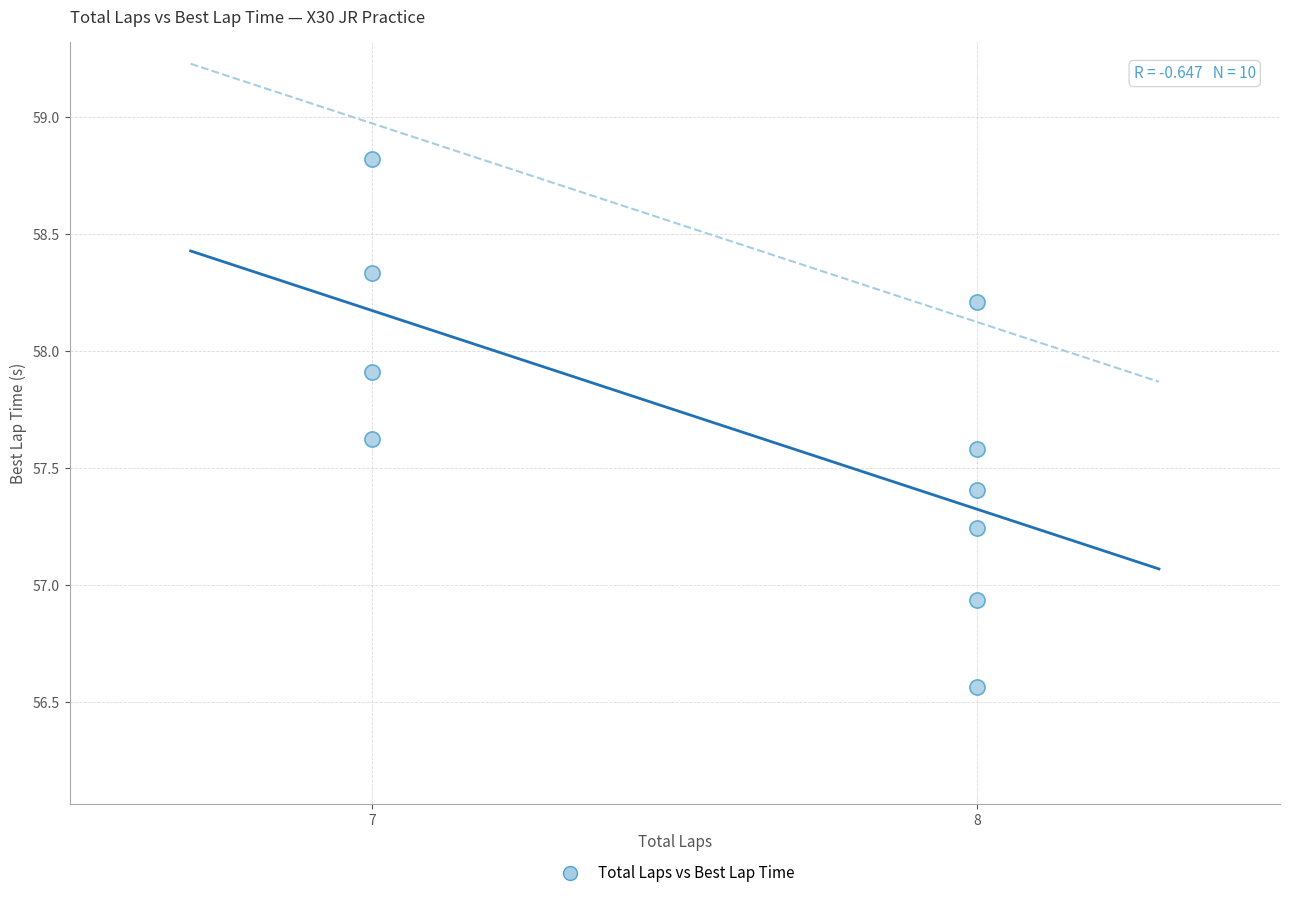

What is the range of X values (max minus min)?

1.0